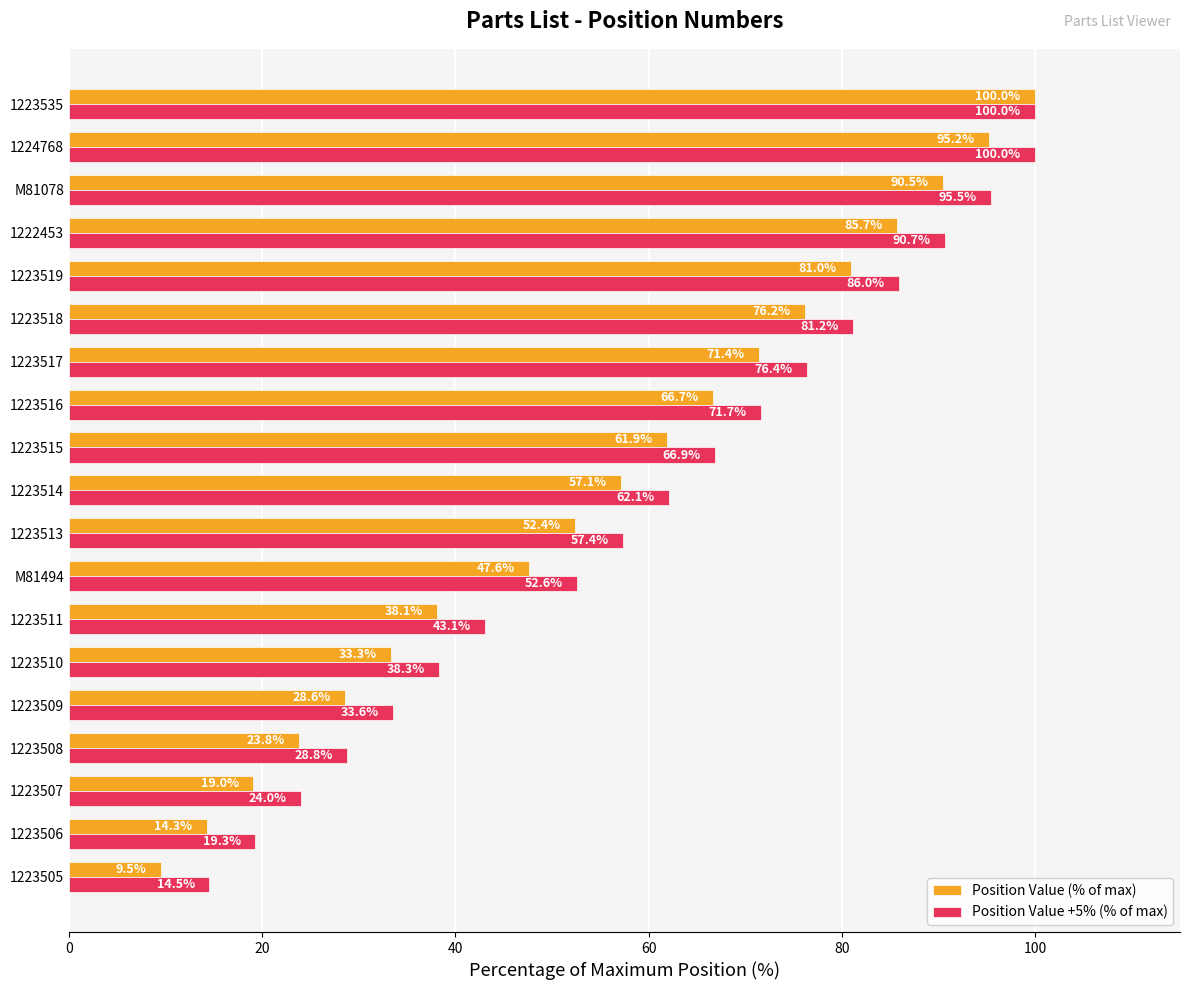

What are all the series names shown in the legend?

Position Value (% of max), Position Value +5% (% of max)